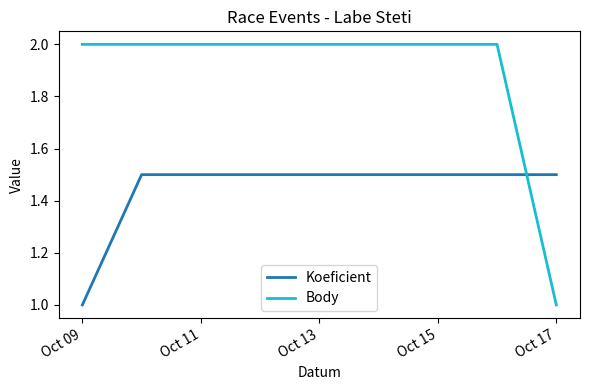

Which series has the largest range (max minus min)?

Body